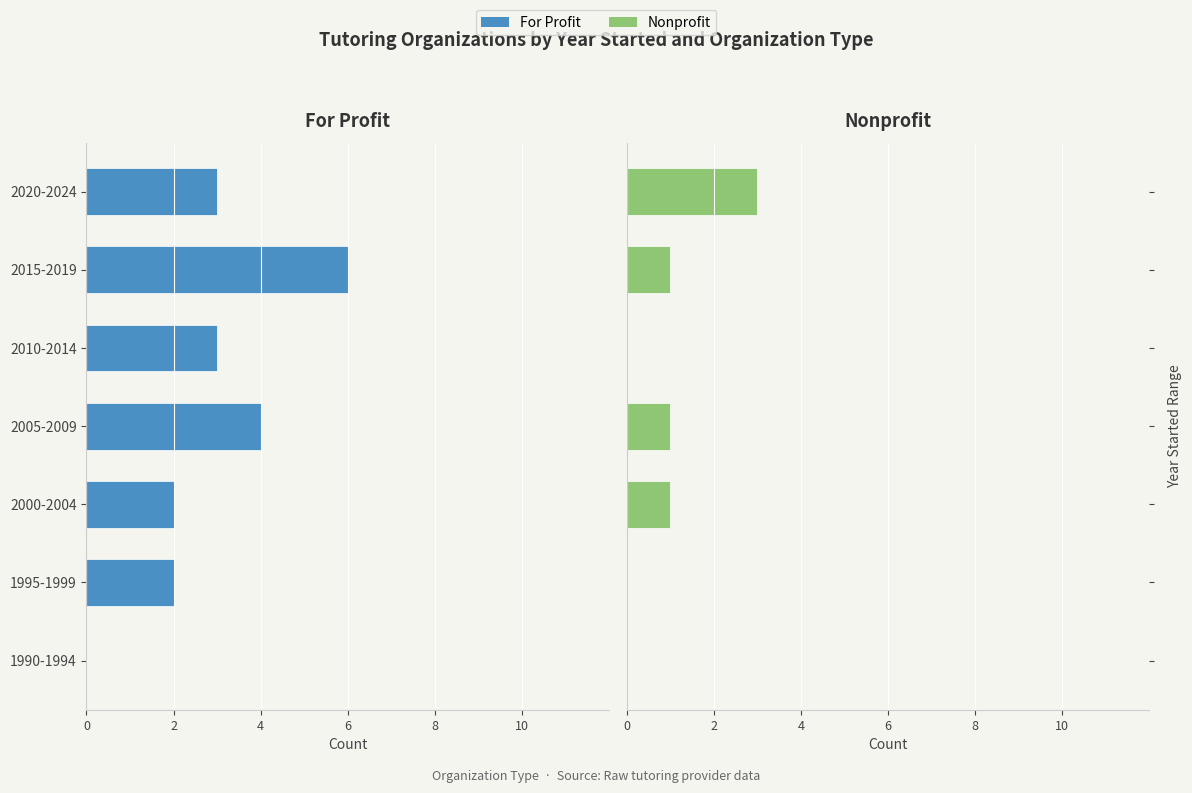

Does the chart contain any negative values?

Yes